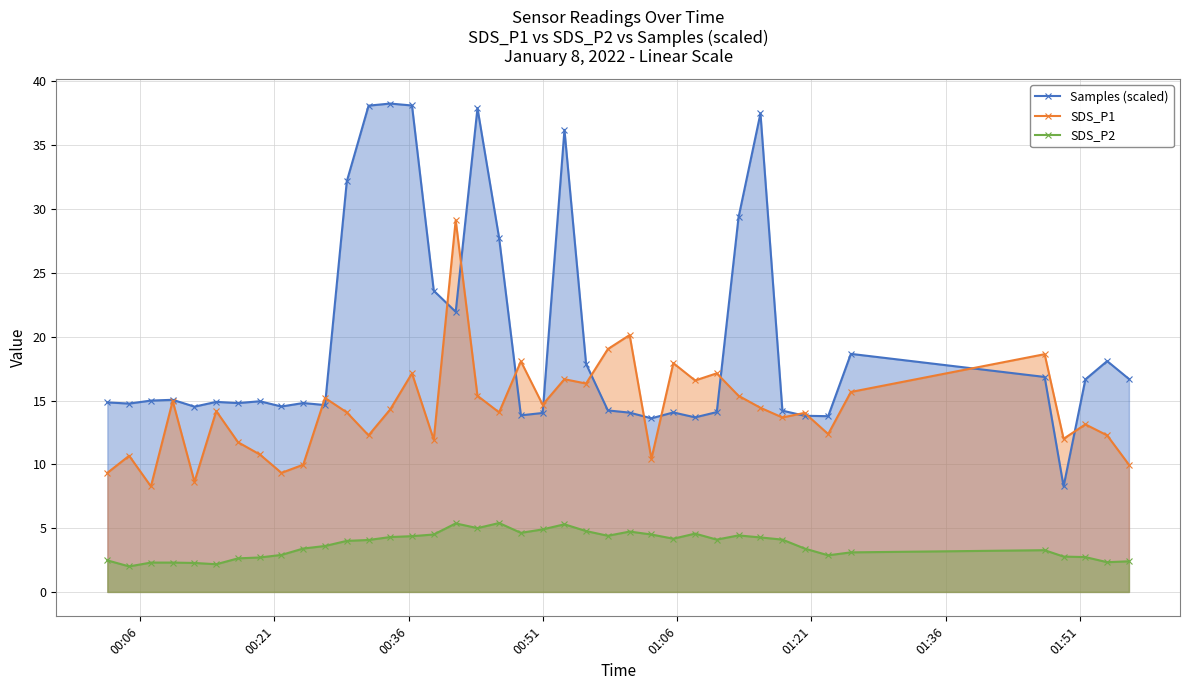

Which series has the largest total across all categories?

Samples (scaled)